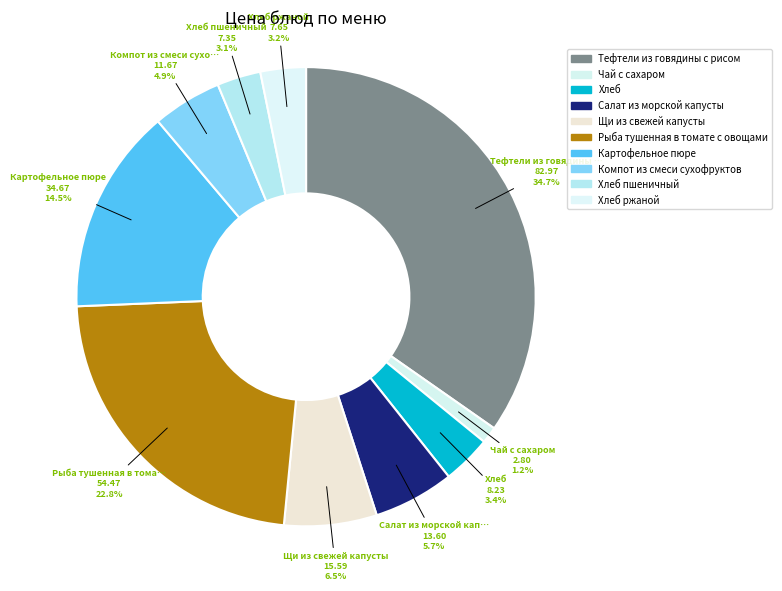

Which slice is the smallest?

Чай с сахаром